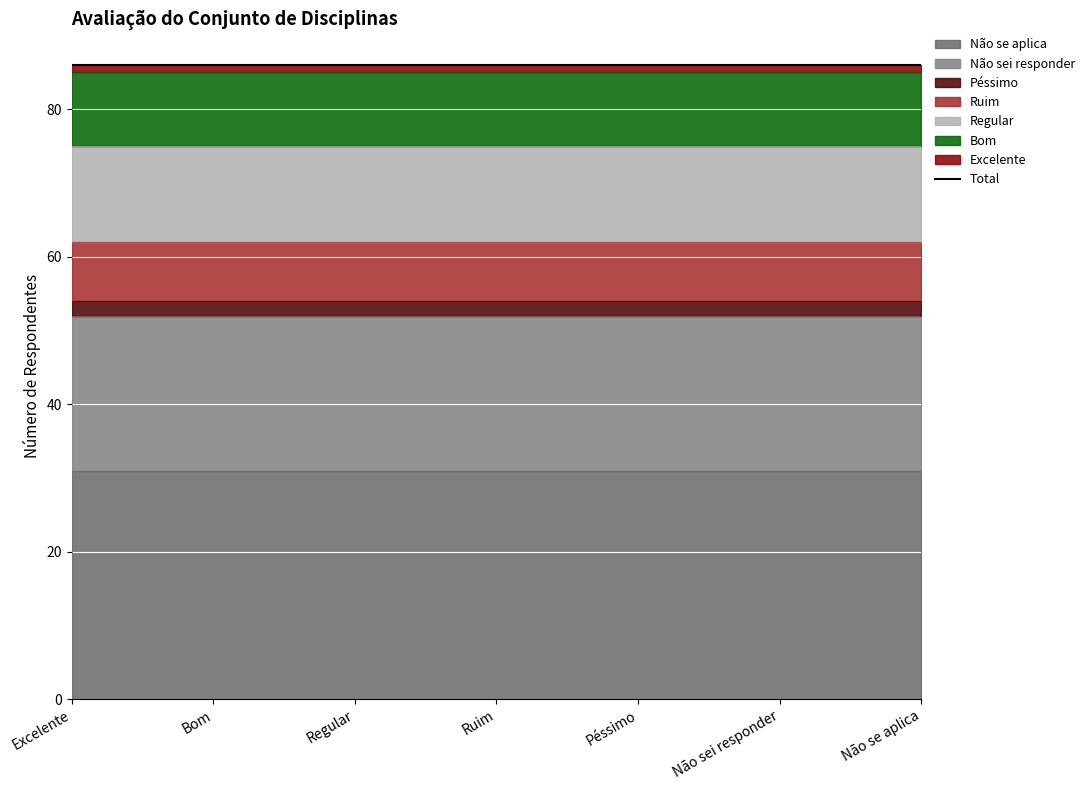

Reading left to right, what are all the values shown in this chart?

1	10	13	8	2	21	31